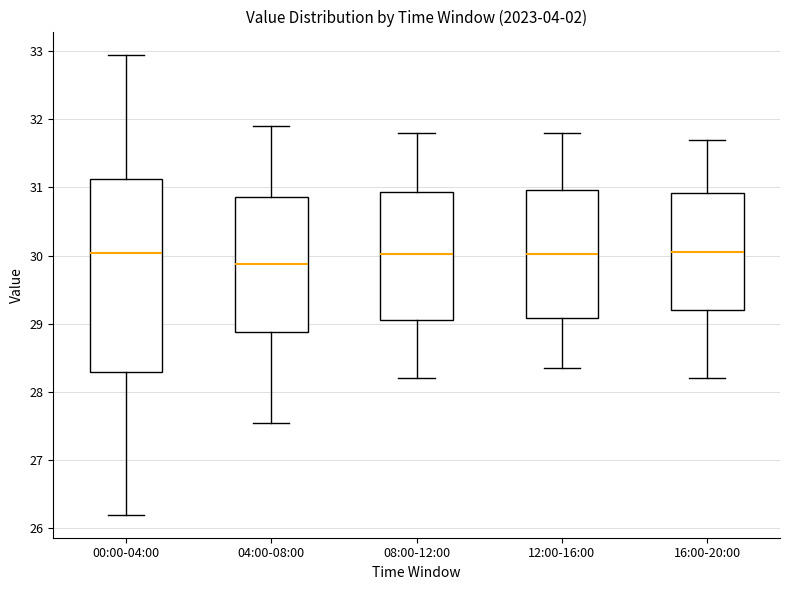

Reading left to right, read every box against the y-axis: the position of its median line, the range the box covers, and the ends of its whiskers. The values are not printed on the chart, so give them approximately, as read against the axis.

00:00-04:00: median 30.0, box 28.3 to 31.1, whiskers 26.2 to 33.0
04:00-08:00: median 29.9, box 28.9 to 30.9, whiskers 27.6 to 31.9
08:00-12:00: median 30.0, box 29.1 to 30.9, whiskers 28.2 to 31.8
12:00-16:00: median 30.0, box 29.1 to 31.0, whiskers 28.4 to 31.8
16:00-20:00: median 30.1, box 29.2 to 30.9, whiskers 28.2 to 31.7